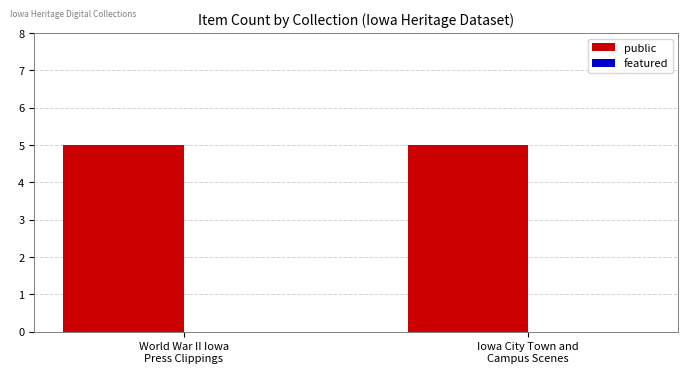

The value of public at World War II Iowa
Press Clippings is 5. True or false?

True